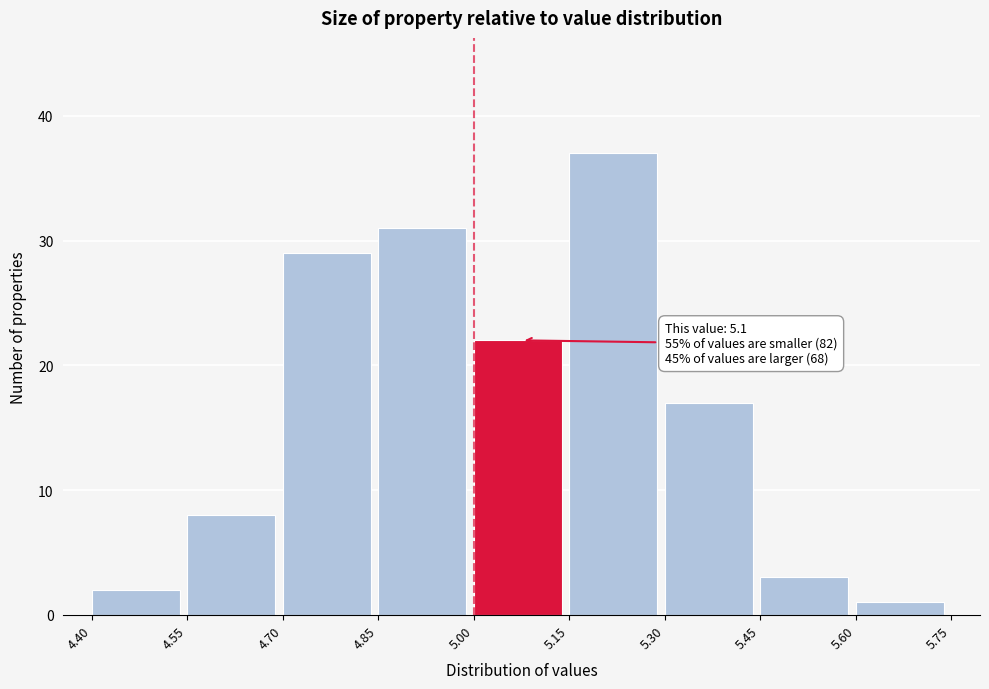

Over which range of the x-axis is the bar tallest?

5.15 to 5.30